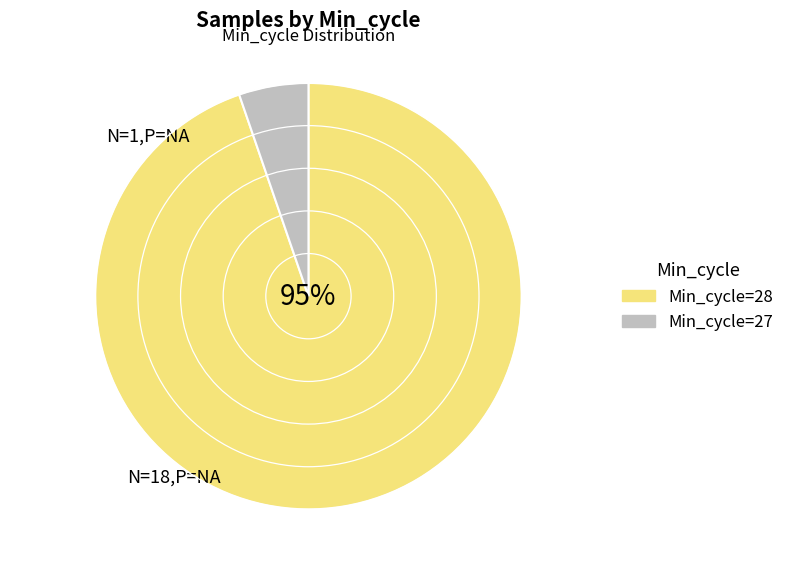

Which category has the smallest portion of the pie?

Min_cycle=27